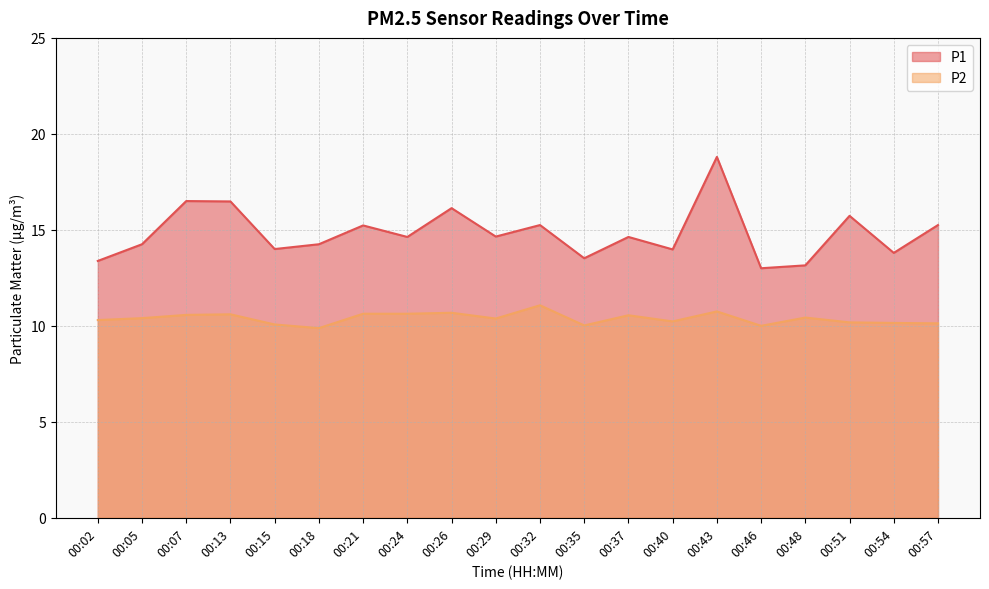

True or false: P1 and P2 intersect in this chart.

False